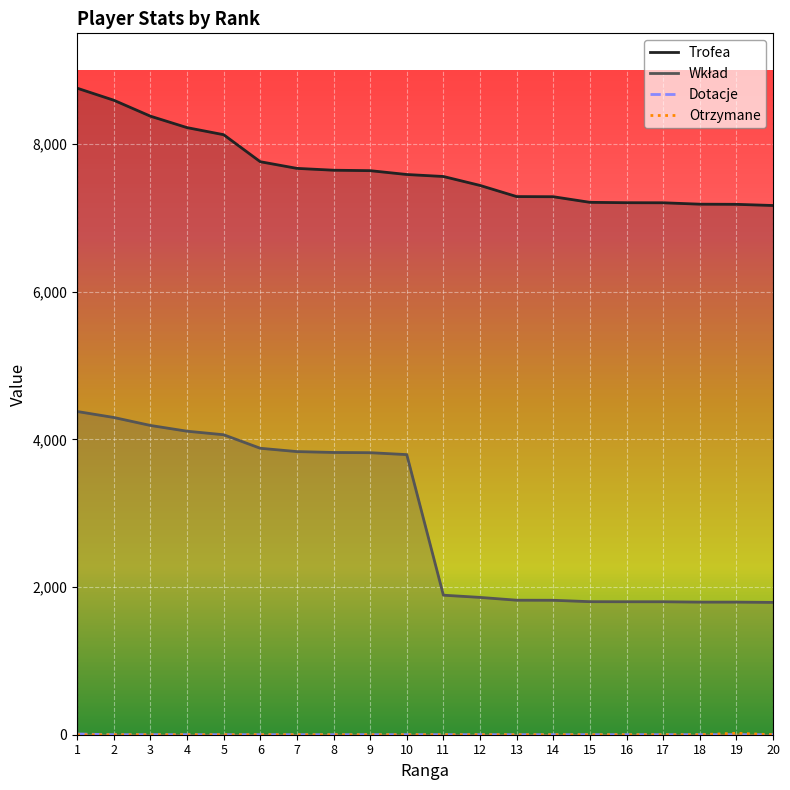

True or false: Otrzymane has a value of 0 at 20.

True